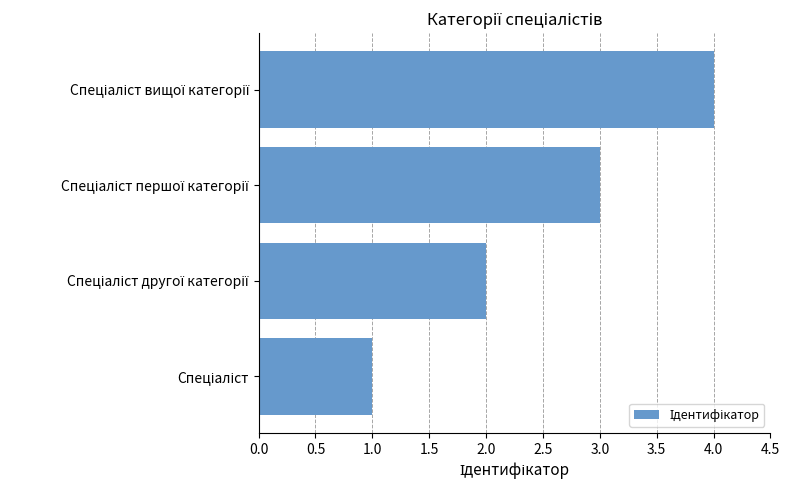

What is the maximum value shown in the chart?

4